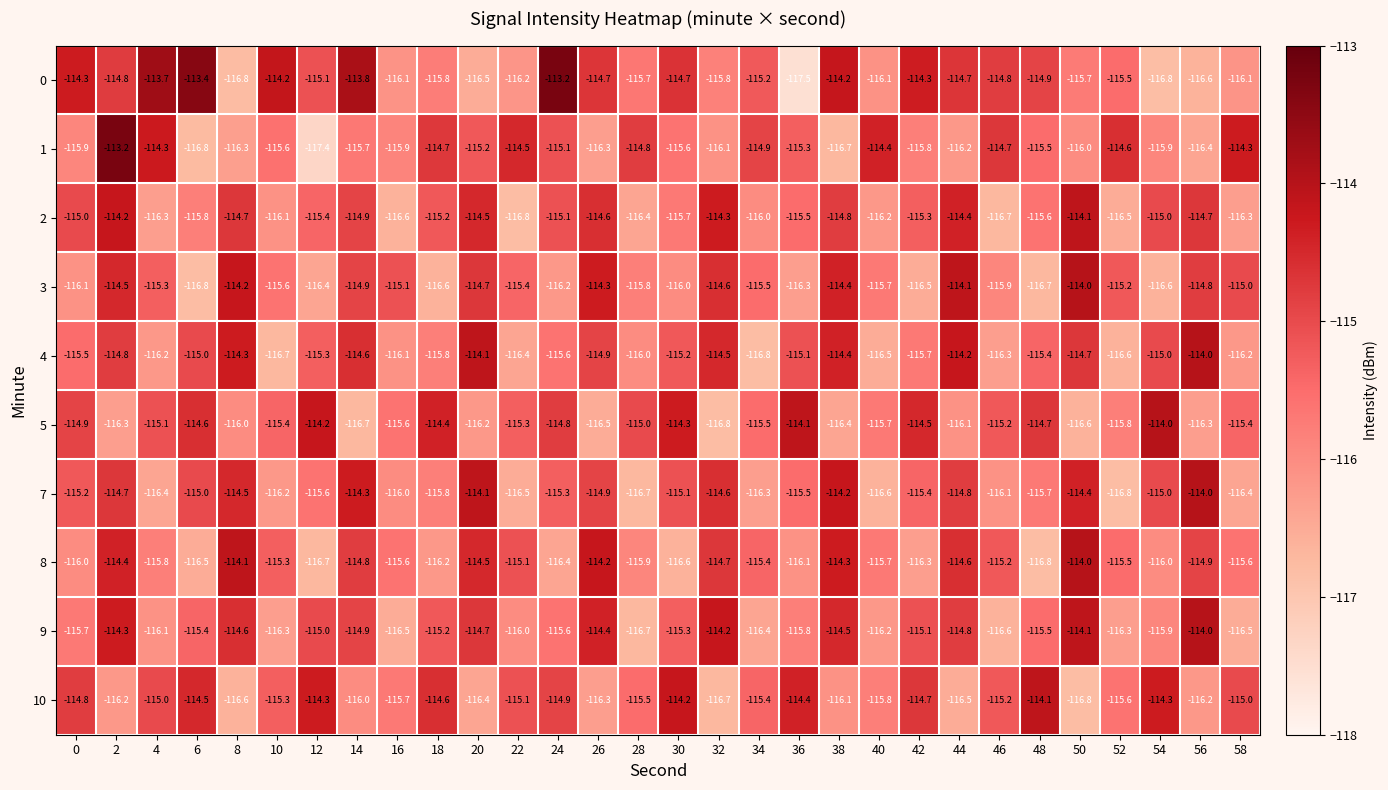

The value of 10 at 18 is -157.0. True or false?

False